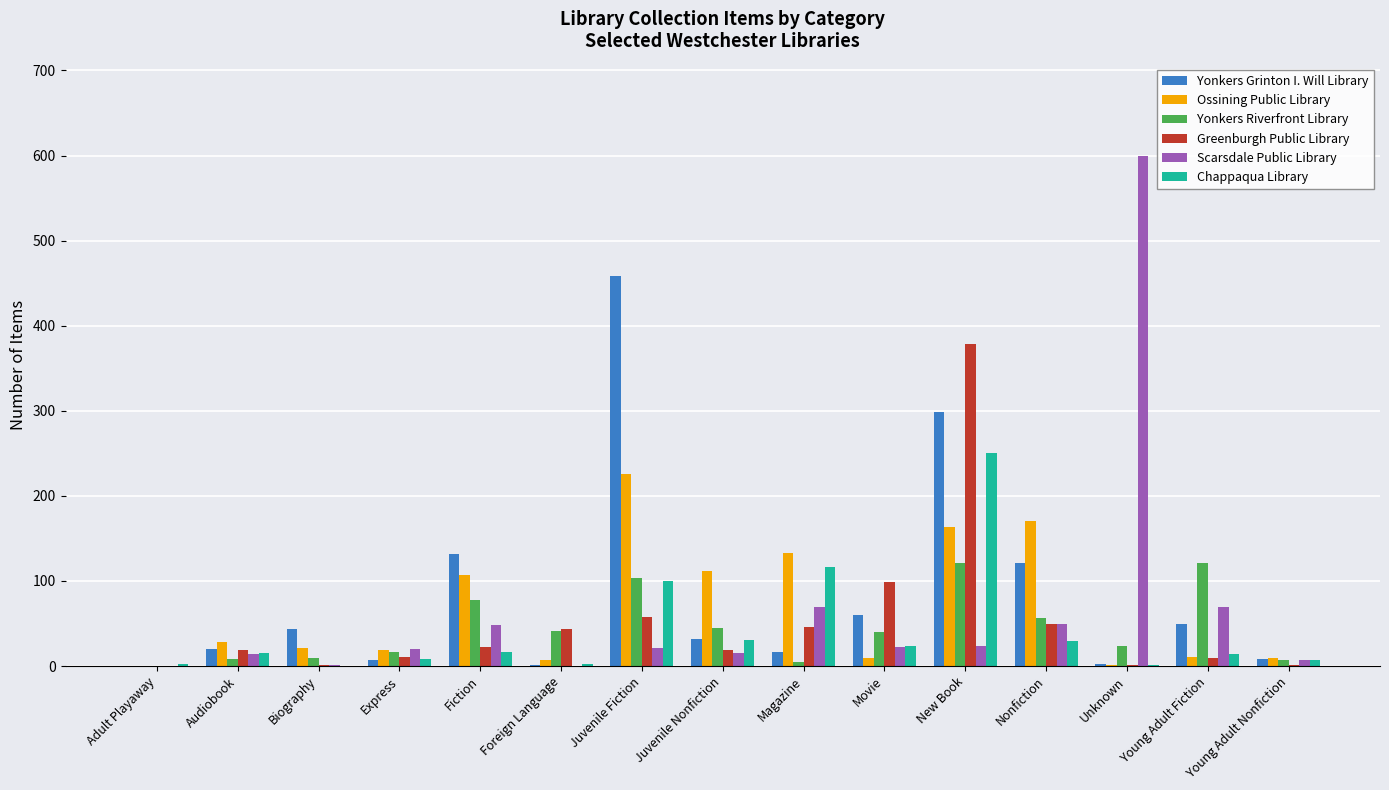

What is the sum of the Ossining Public Library values at Biography and Foreign Language?

28